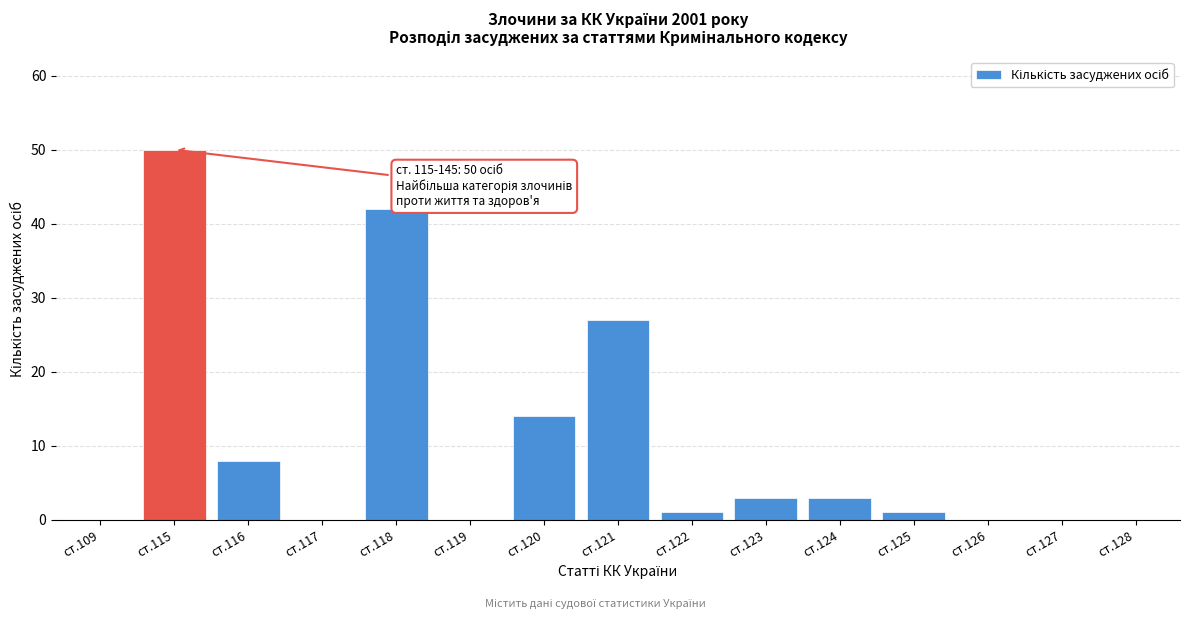

Reading left to right, what are all the values shown in this chart?

ст.109=0	ст.115=50	ст.116=8	ст.117=0	ст.118=42	ст.119=0	ст.120=14	ст.121=27	ст.122=1	ст.123=3	ст.124=3	ст.125=1	ст.126=0	ст.127=0	ст.128=0